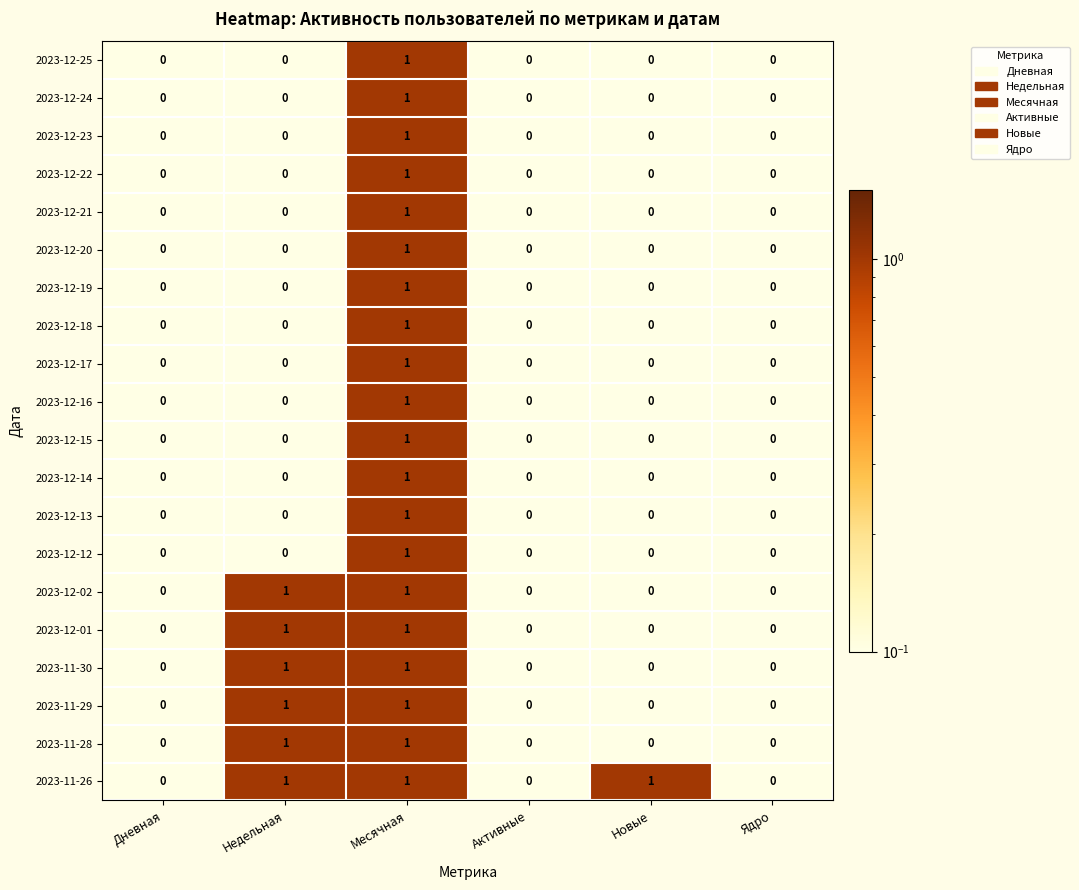

The value of 2023-12-18 at Ядро is 0. True or false?

True